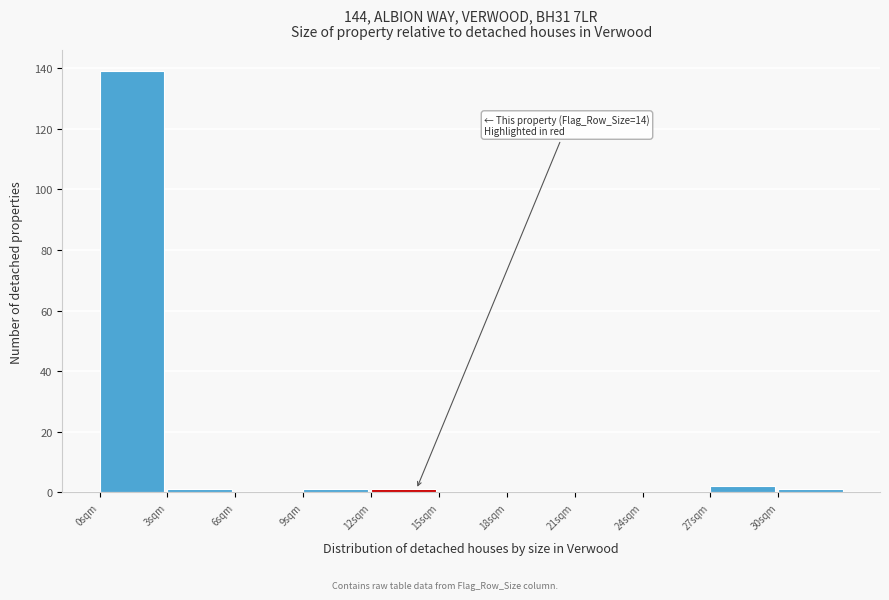

Over which range of the x-axis is the bar tallest?

0 to 3